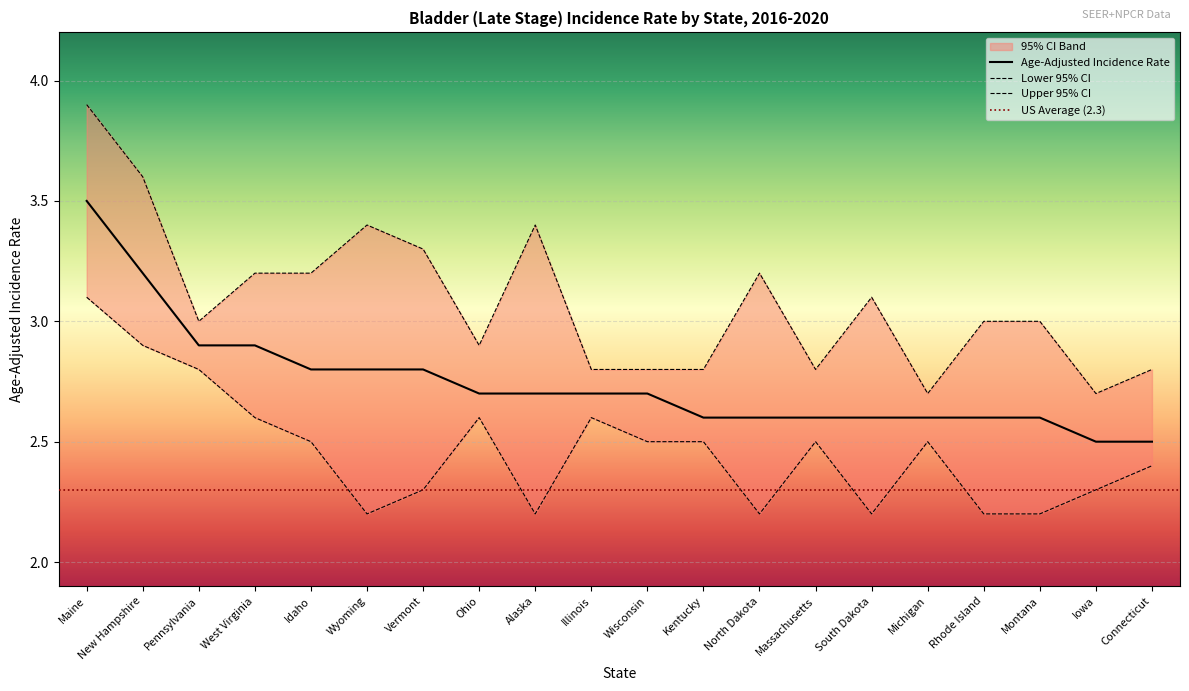

Rank the categories by Lower 95% CI value from highest to lowest.

Maine, New Hampshire, Pennsylvania, West Virginia, Ohio, Illinois, Idaho, Wisconsin, Kentucky, Massachusetts, Michigan, Connecticut, Vermont, Iowa, Wyoming, Alaska, North Dakota, South Dakota, Rhode Island, Montana